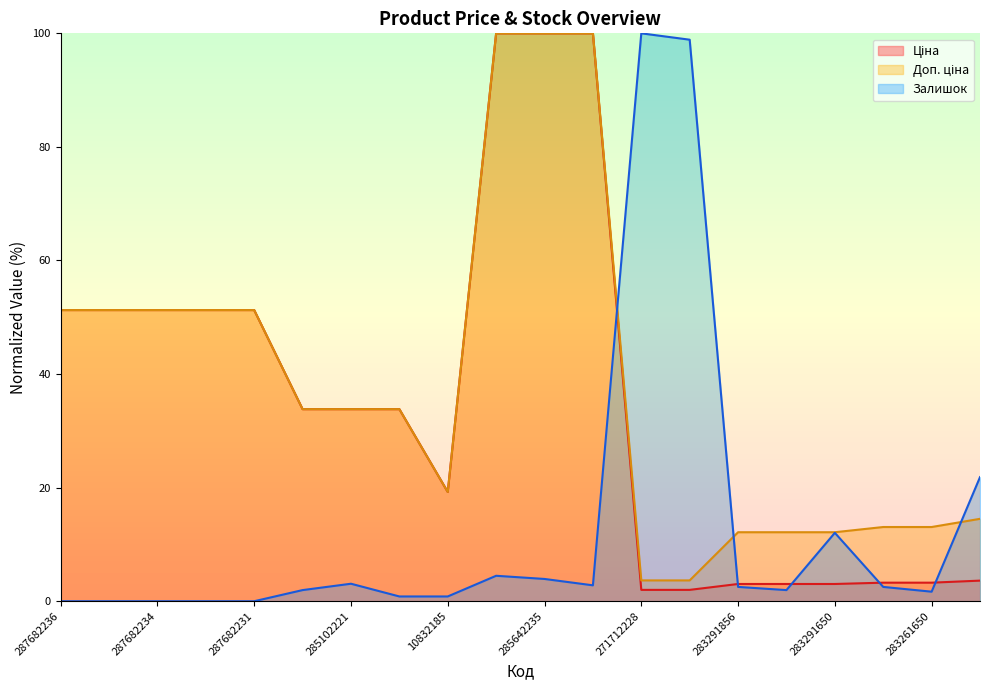

What is the sum of the Залишок values at 283261650 and 287682233?

1.7